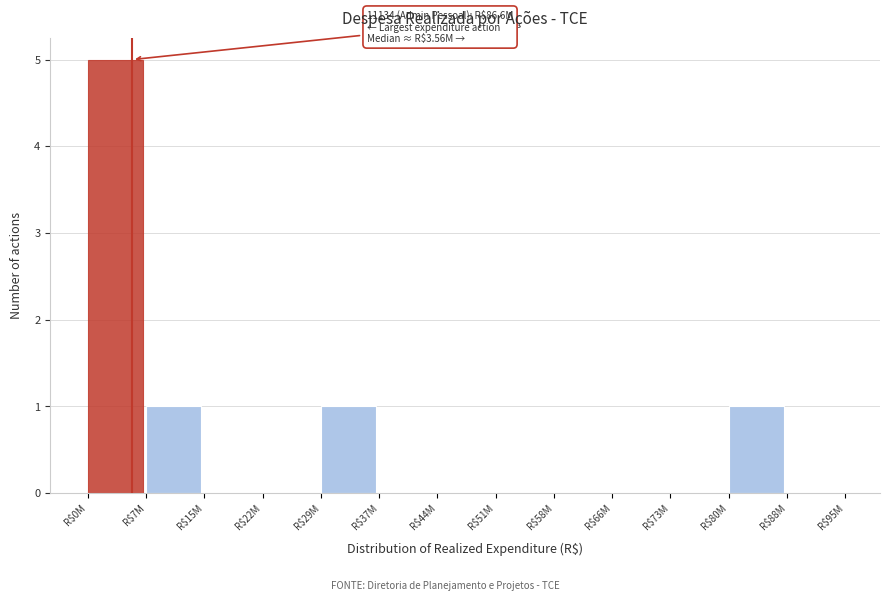

What is the greatest value displayed?

5